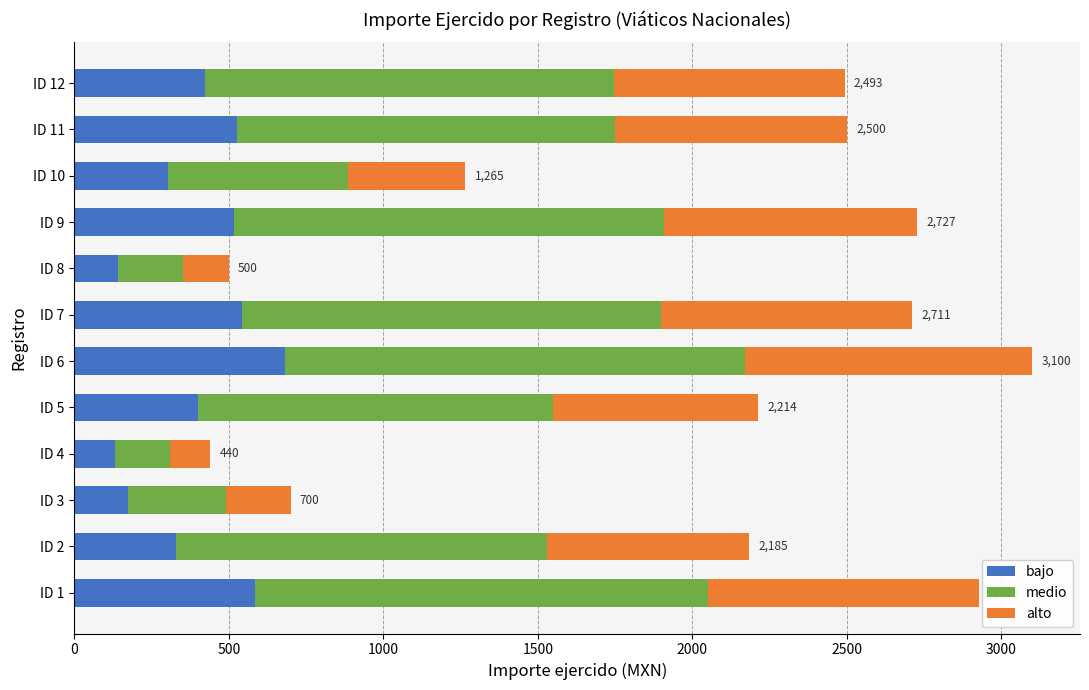

At which label does bajo reach its peak?

ID 6